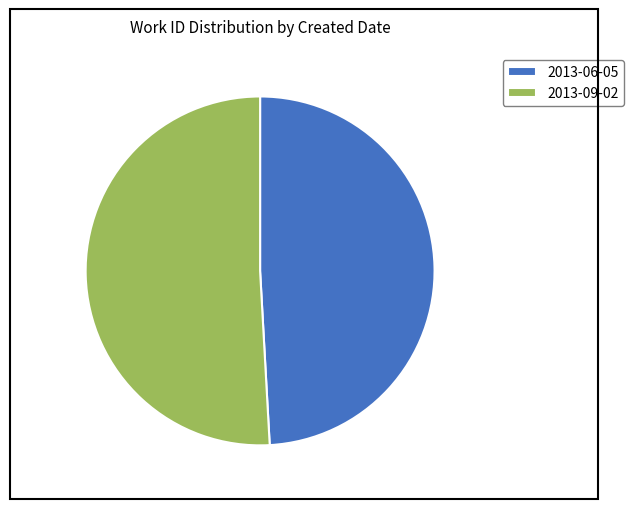

Combined, do 2013-09-02 and 2013-06-05 account for over 50%?

Yes